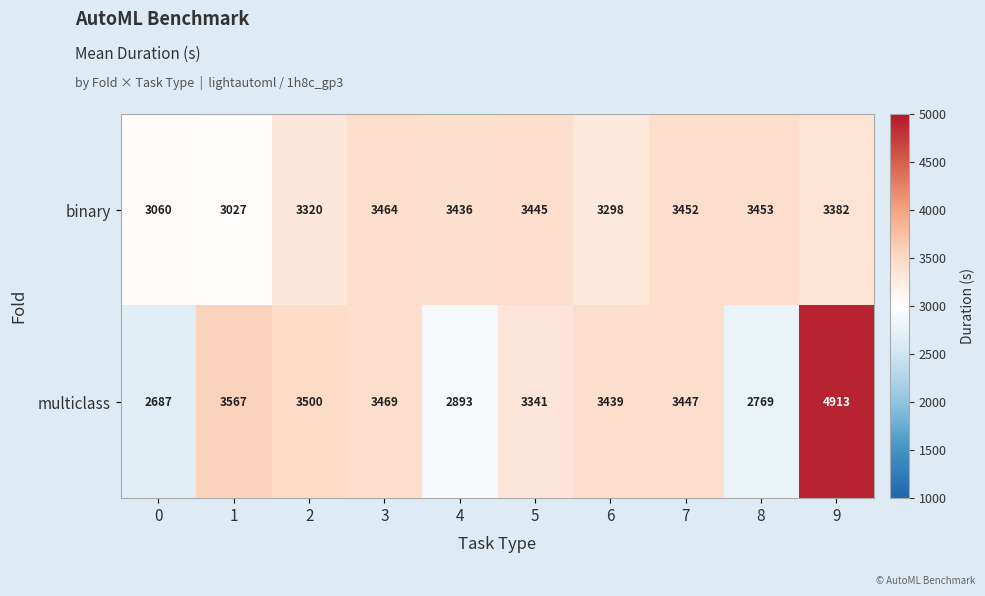

What is the difference between the binary values at 4 and 1?

409